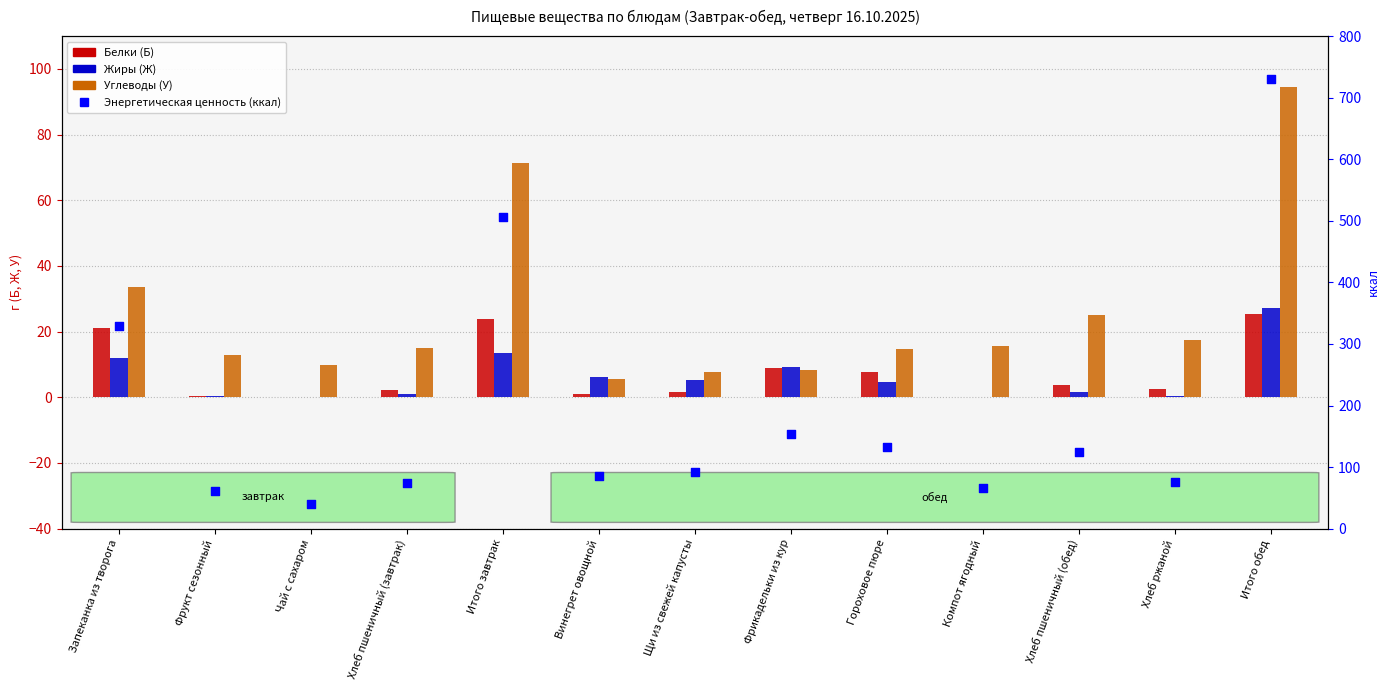

At which category is the sum across all series the highest?

Итого обед